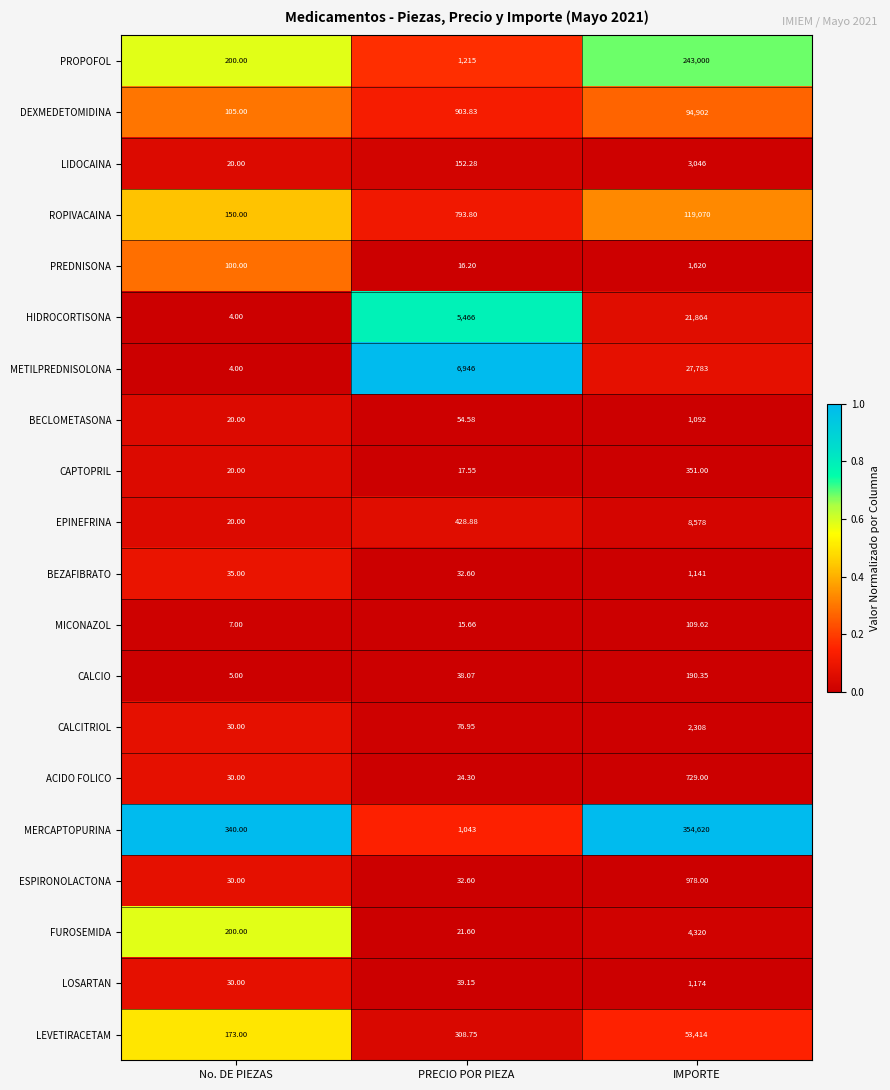

At which label is ESPIRONOLACTONA closest to 504?

PRECIO POR PIEZA